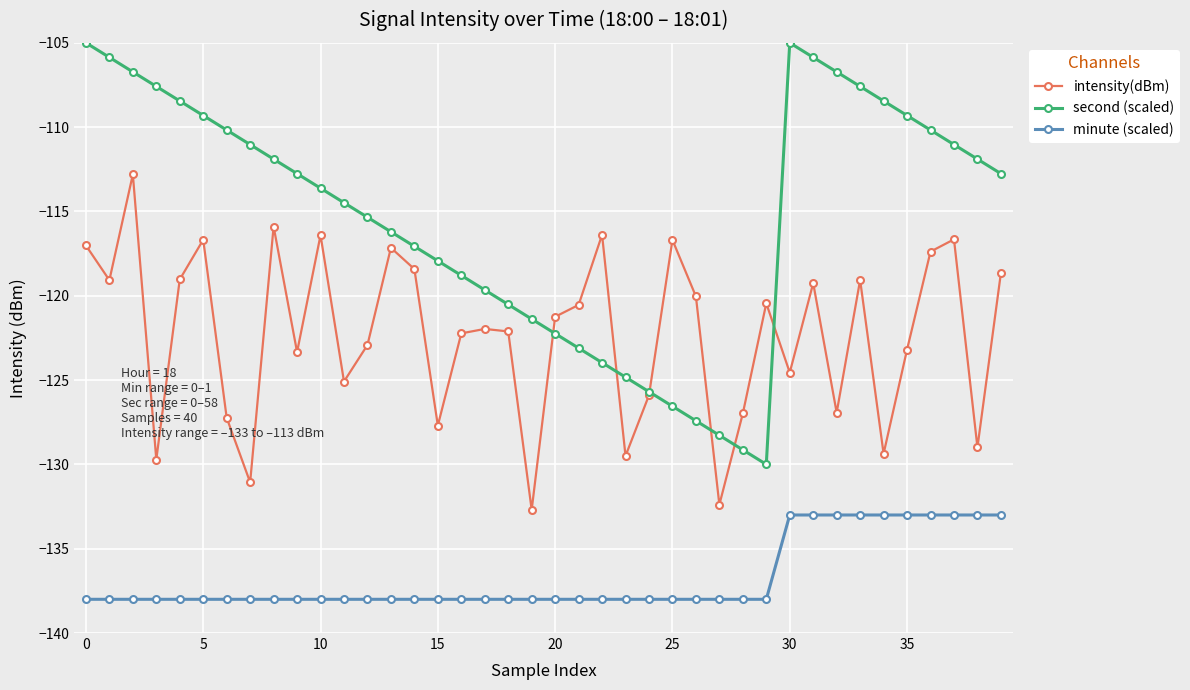

True or false: intensity(dBm) has more than 0 interior local peaks.

True